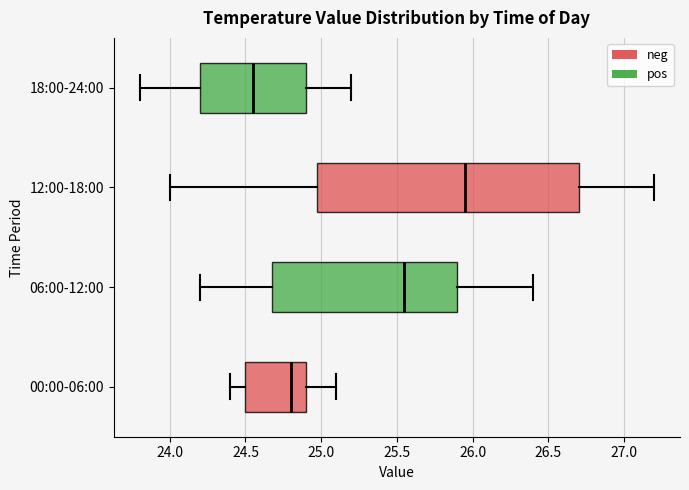

Which box is the widest, from its left edge to its right edge?

12:00-18:00